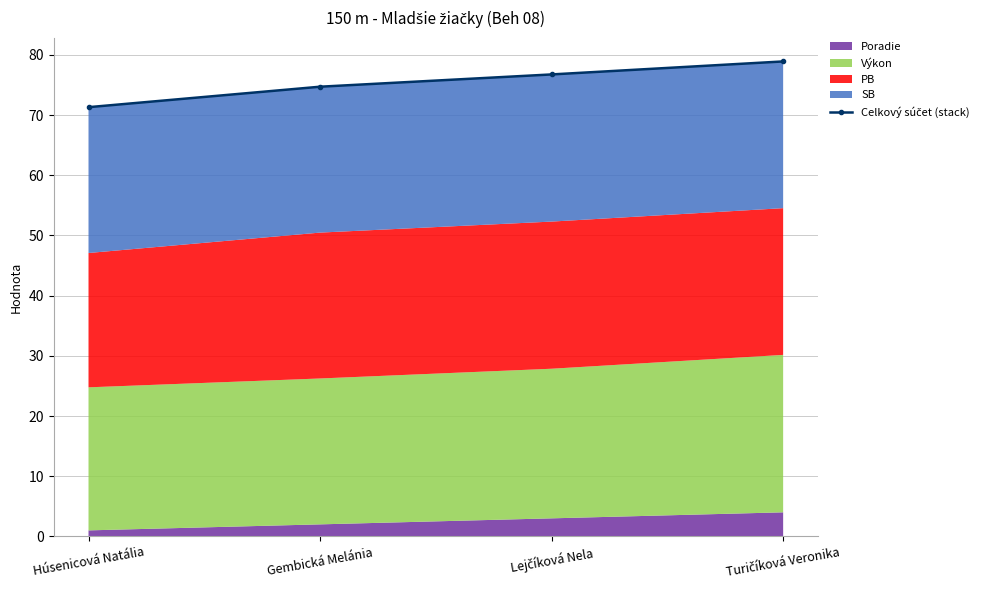

What is the difference between the second highest and minimum values?

5.4